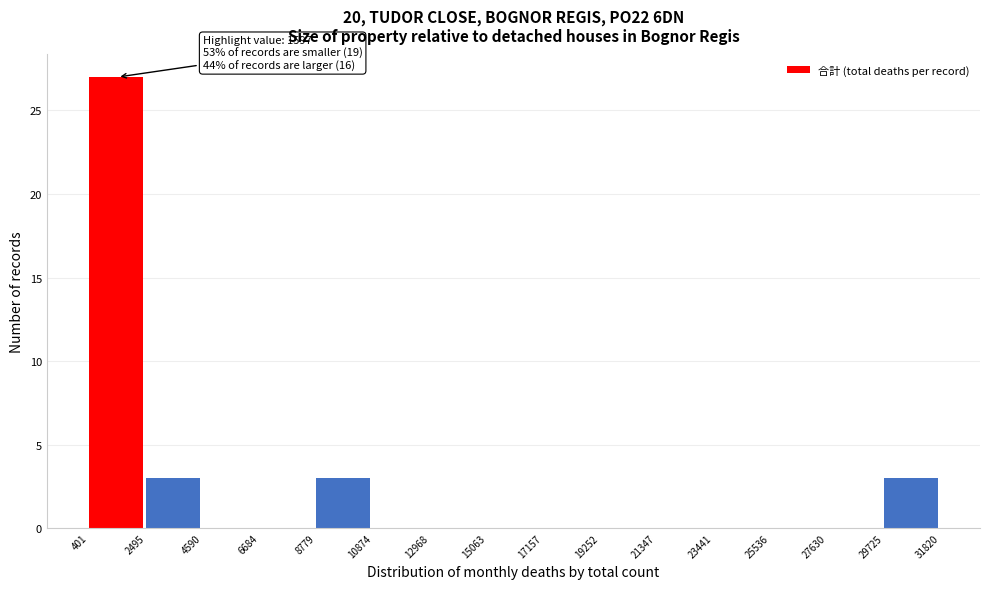

Over which range of the x-axis is the bar tallest?

401 to 2495